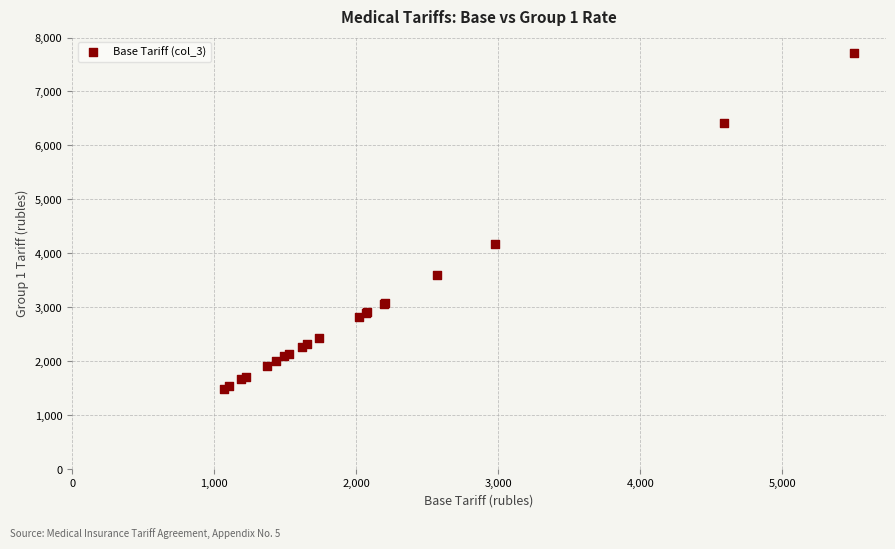

What Y value in the scatter plot is closest to 4600?

4166.4